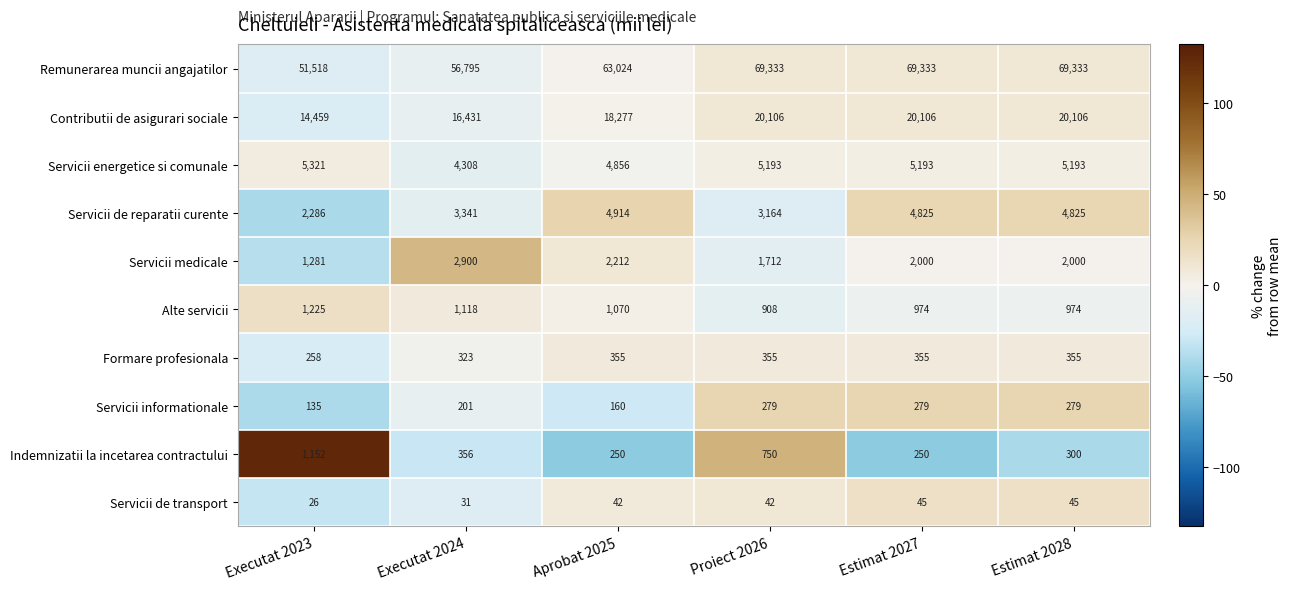

What is the average value of the Indemnizatii la incetarea contractului series?

510